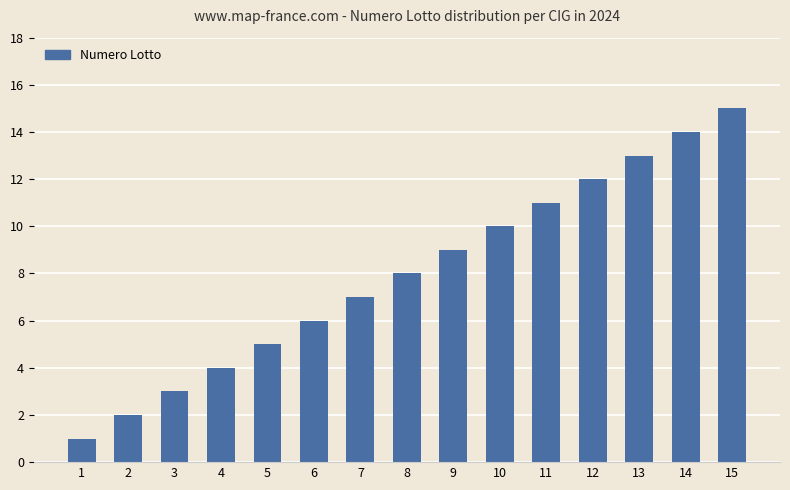

True or false: the data shows 4 at 4.

True